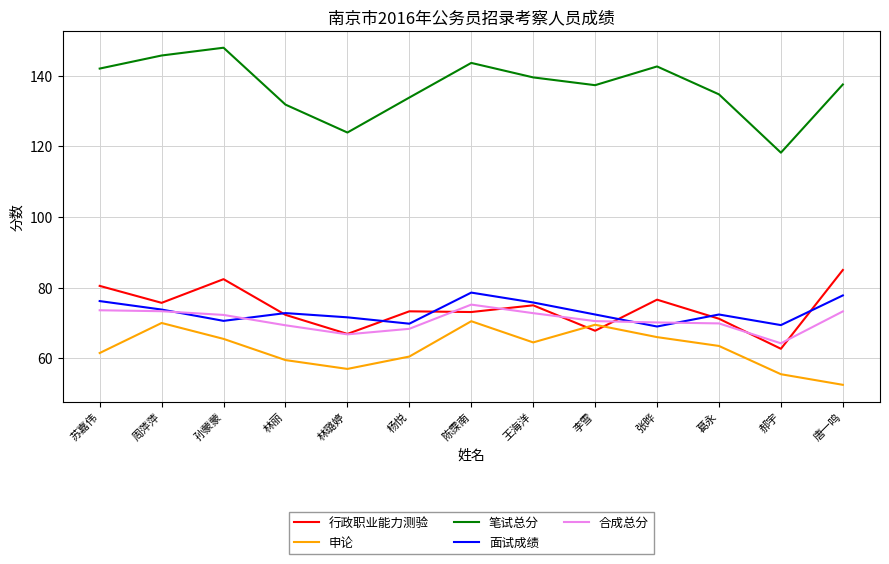

True or false: 笔试总分 and 申论 cross at least once.

False